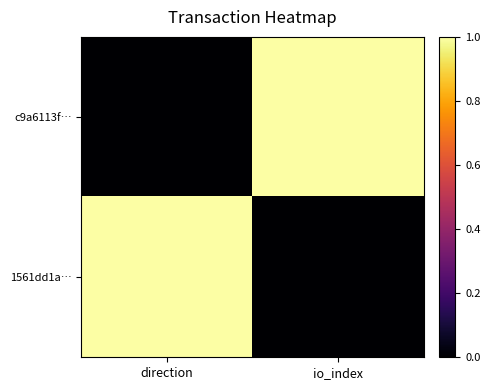

Rank the series by their maximum value, from highest to lowest.

c9a6113f…, 1561dd1a…